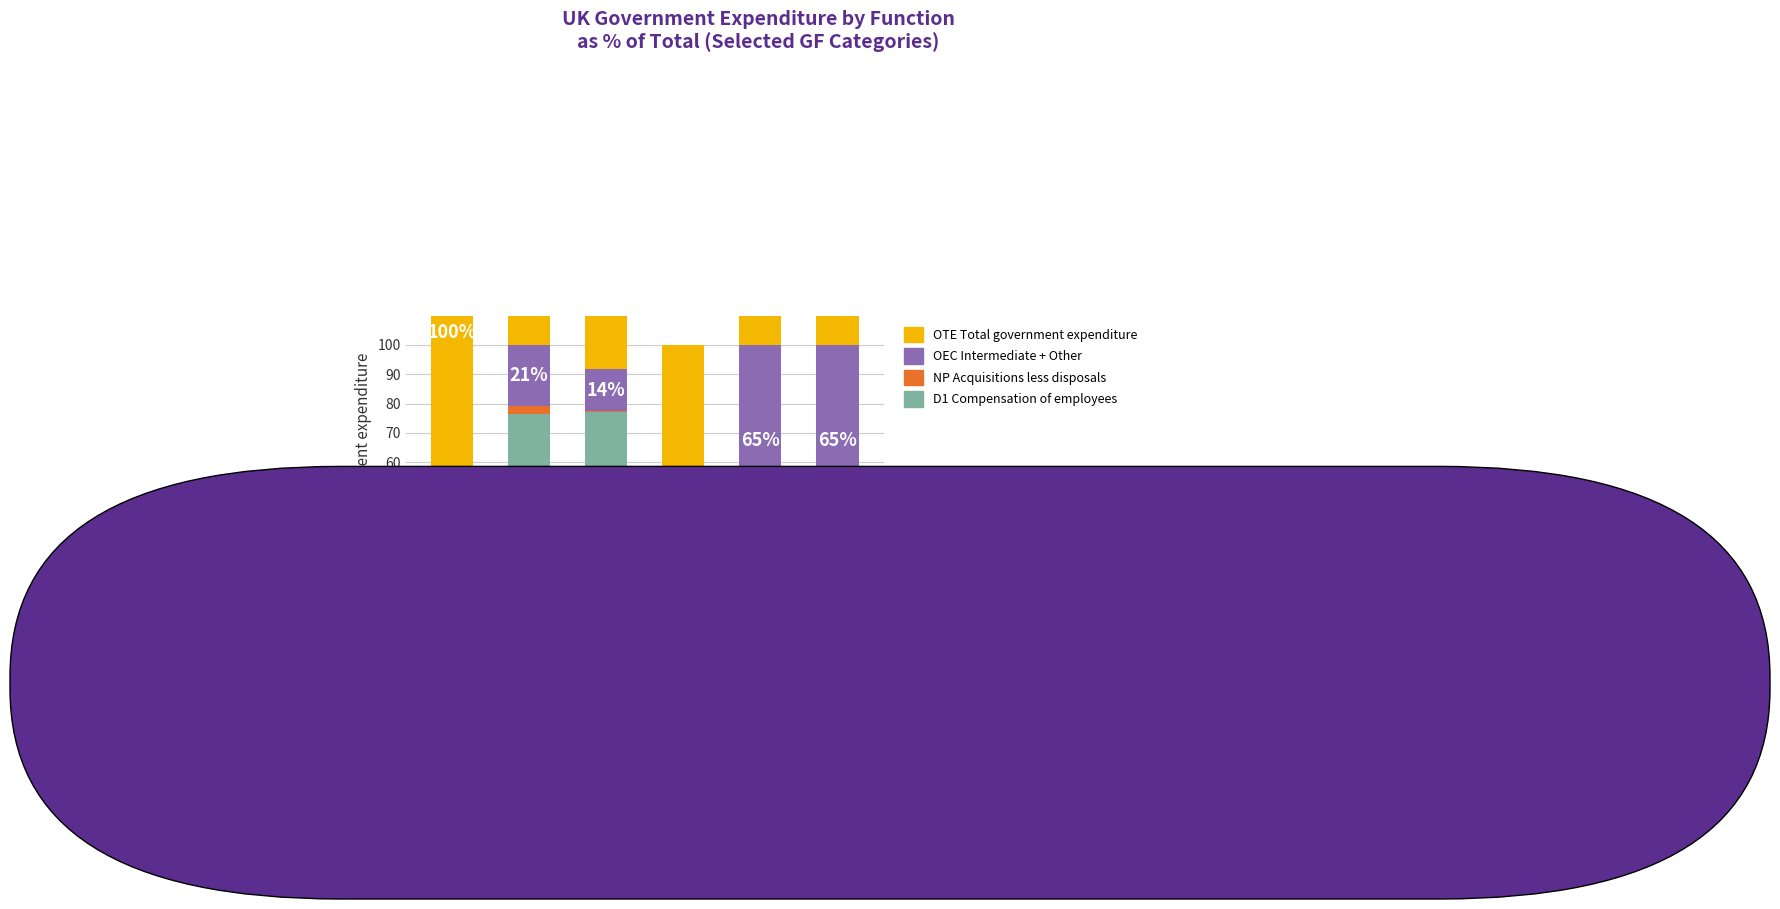

Rank the series by their maximum value, from highest to lowest.

OTE Total government expenditure, D1 Compensation of employees, OEC Intermediate + Other, NP Acquisitions less disposals